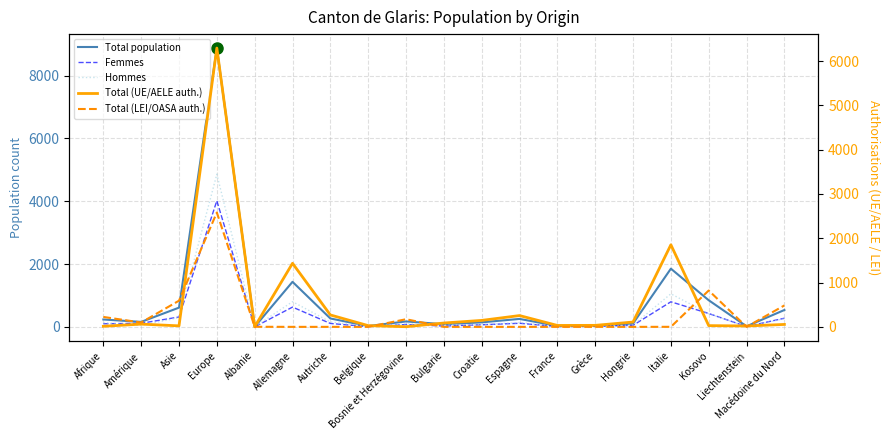

What is the spread (max minus min) of values at Amérique?

116